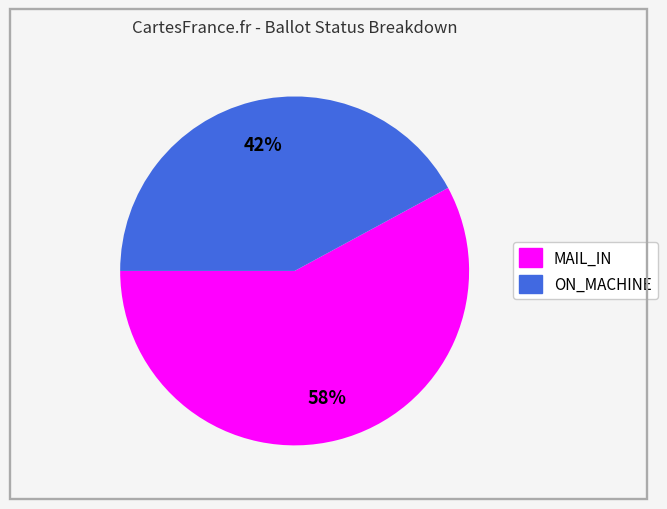

Which has a higher value, MAIL_IN or ON_MACHINE?

MAIL_IN